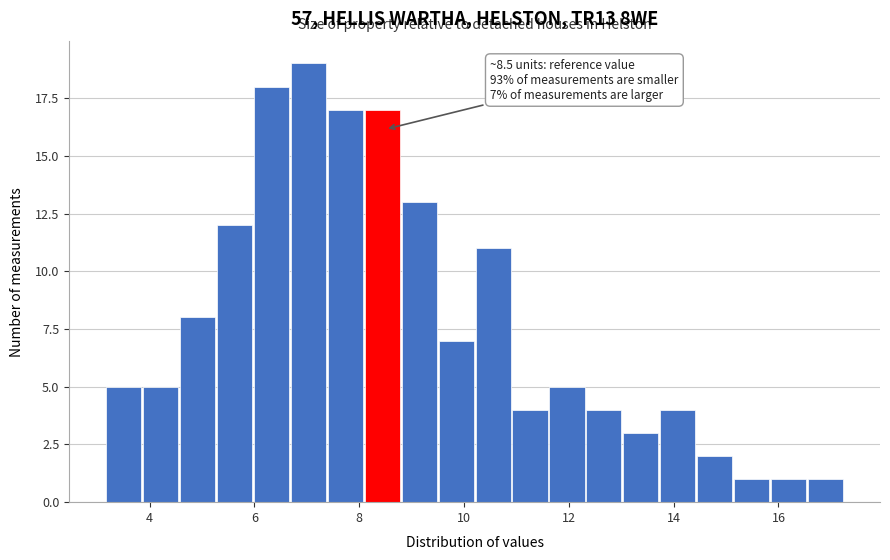

Around what value on the x-axis is the tallest bar? Give the approximate position of its centre, as read against the axis.

7.0